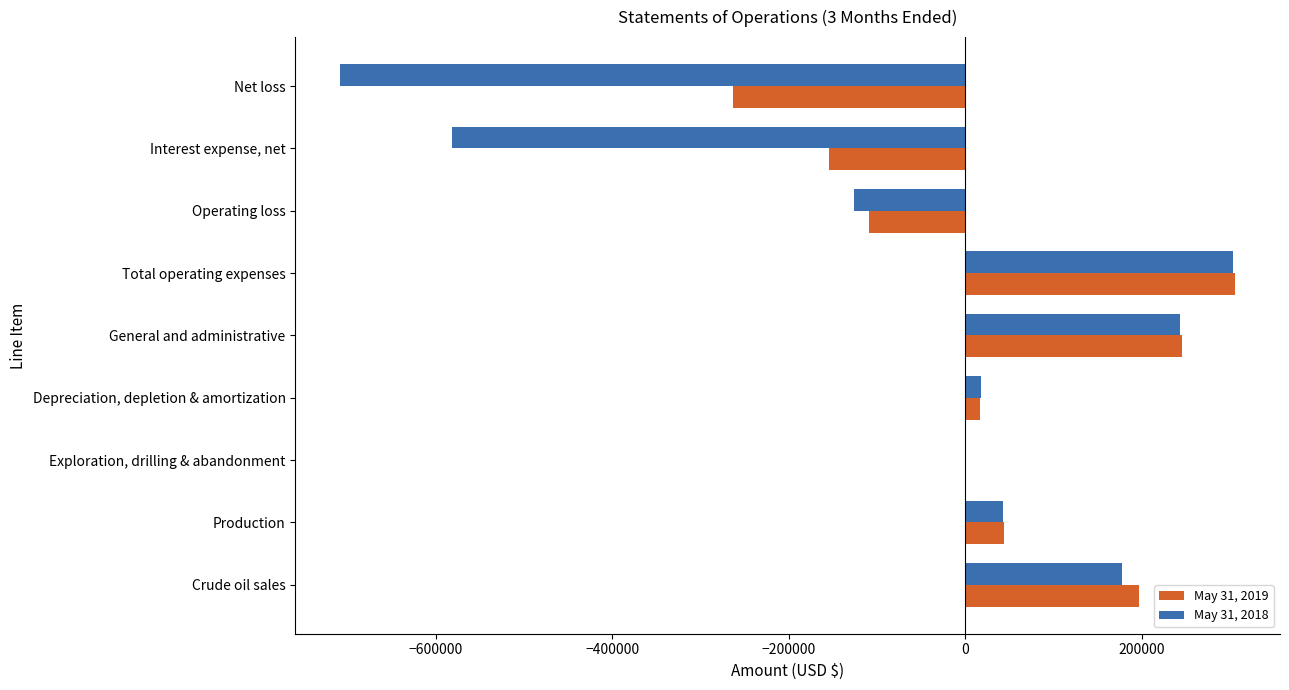

Which category has the highest value across all series?

Total operating expenses